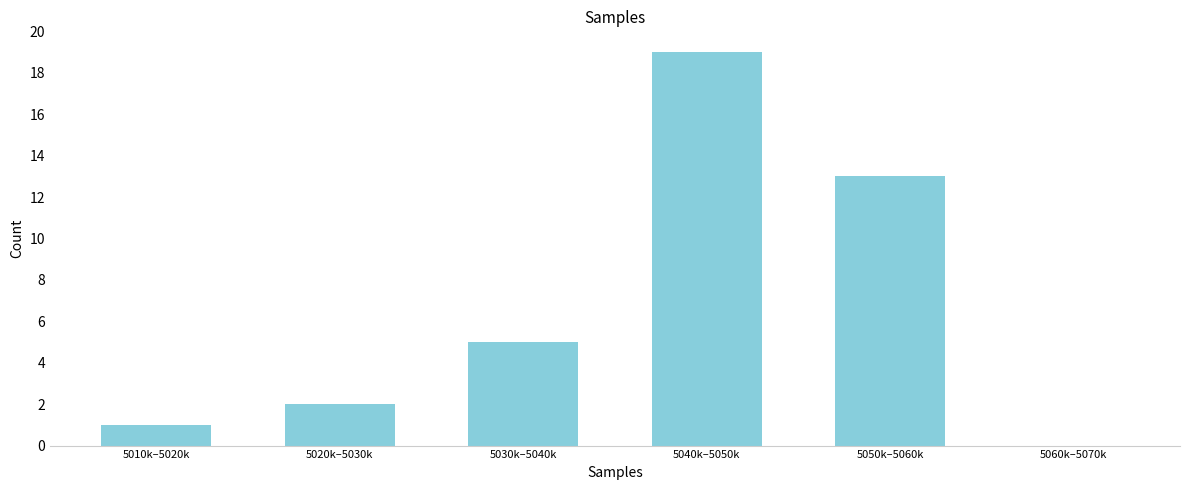

Reading left to right, what are all the values shown in this chart?

5010k–5020k=1	5020k–5030k=2	5030k–5040k=5	5040k–5050k=19	5050k–5060k=13	5060k–5070k=0